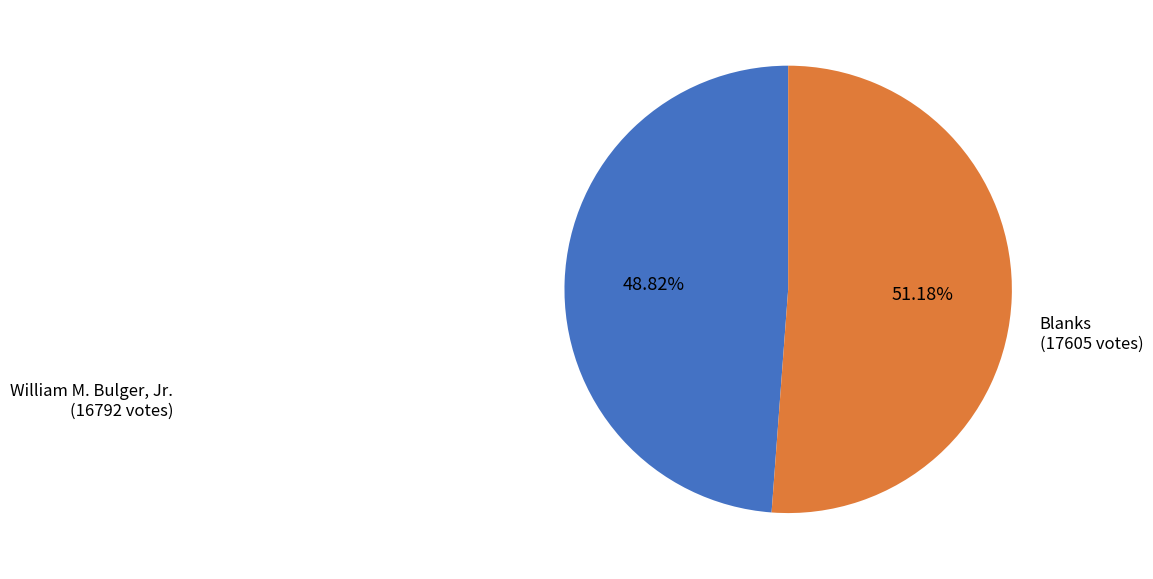

Approximately how many times larger is the value at Blanks compared to William M. Bulger, Jr.?

1.0